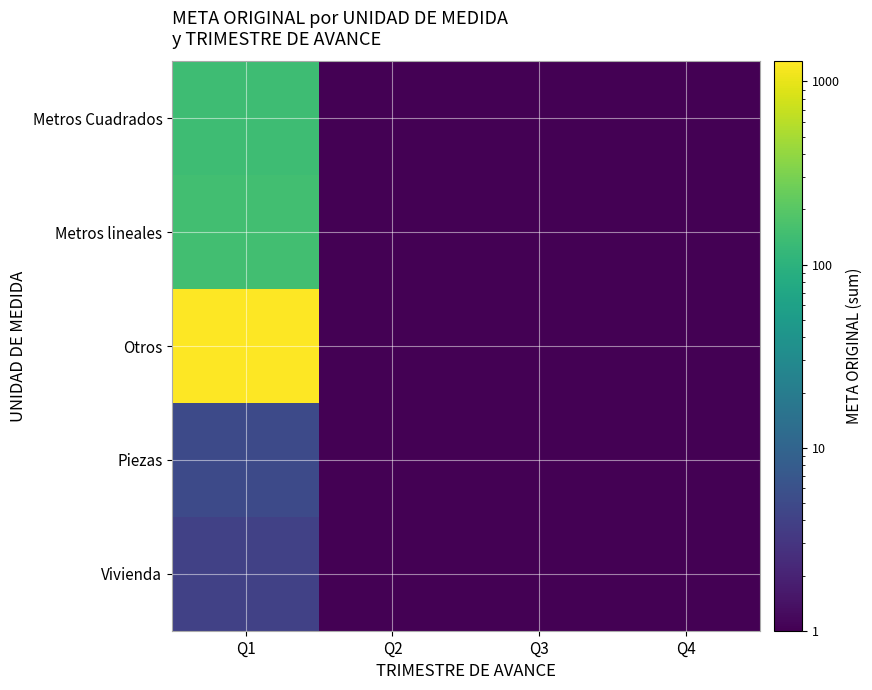

How many data points does each series have?

4